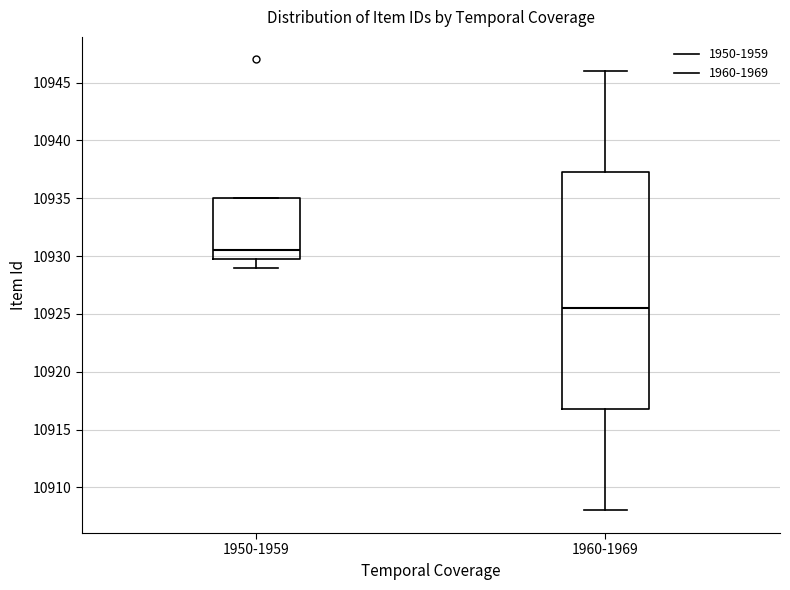

Reading left to right, transcribe this box plot: for each box, give where its median line is, the range the box spans, and where its two whiskers end, as read against the y-axis. The values are not printed on the chart, so give them approximately, as read against the axis.

1950-1959: median 10930.5, box 10930.0 to 10935.0, whiskers 10929.0 to 10935.0
1960-1969: median 10925.5, box 10917.0 to 10937.5, whiskers 10908.0 to 10946.0